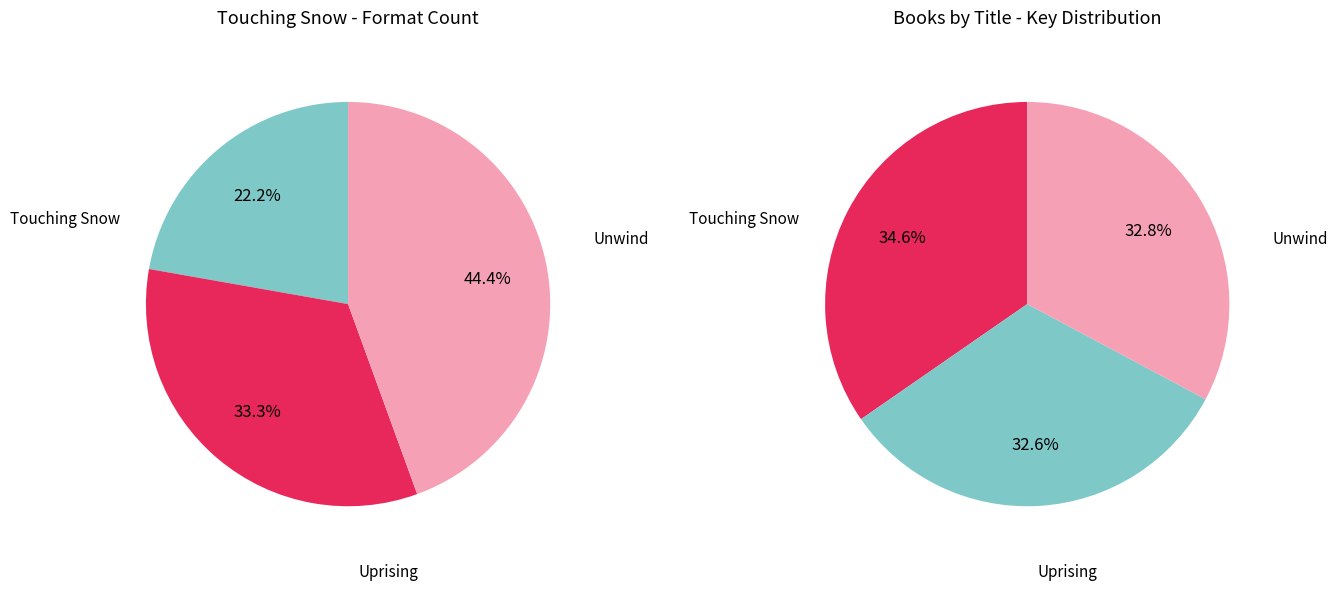

To the nearest percent, what is the average slice percentage?

33%